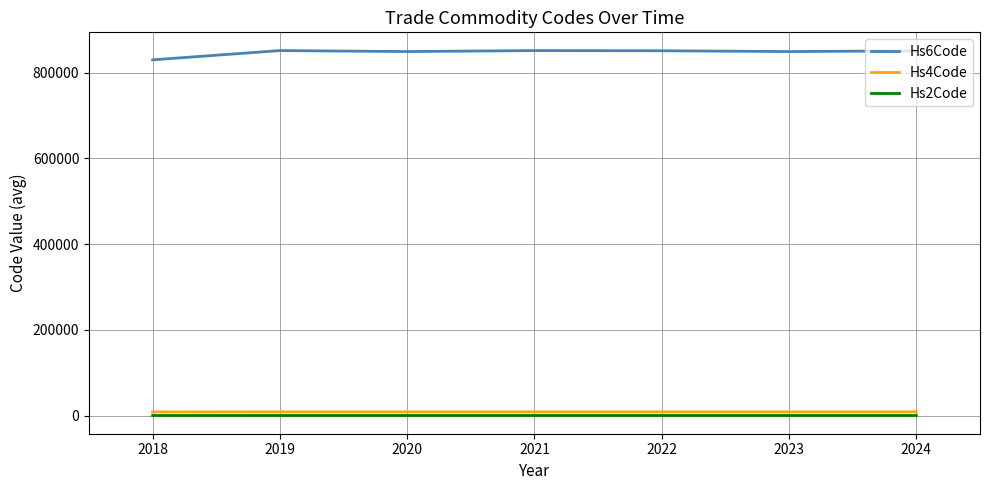

How many categories are shown in the chart?

7